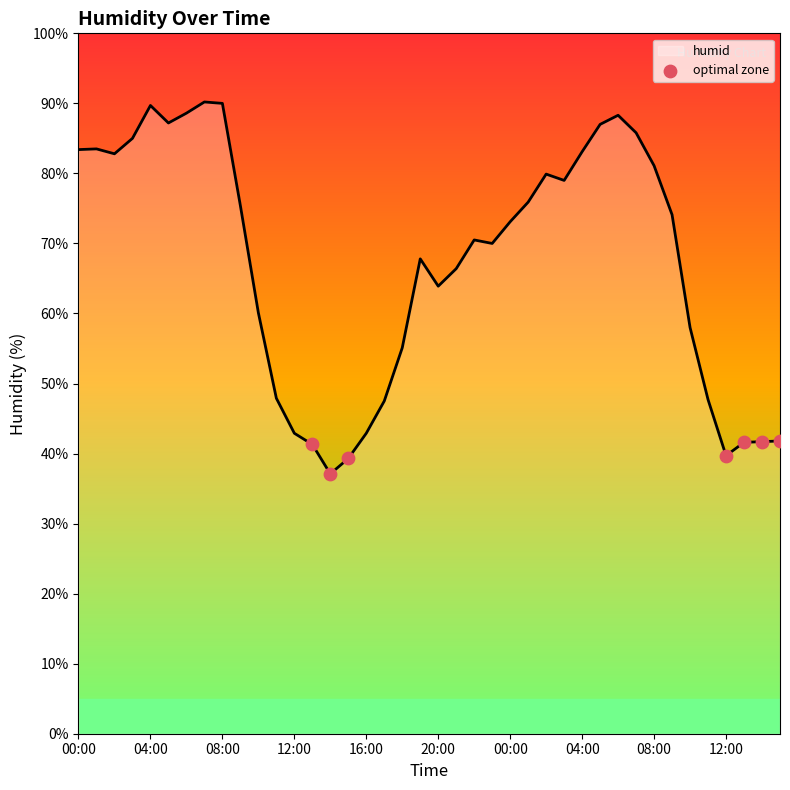

What is the difference between the maximum and minimum values?

53.1